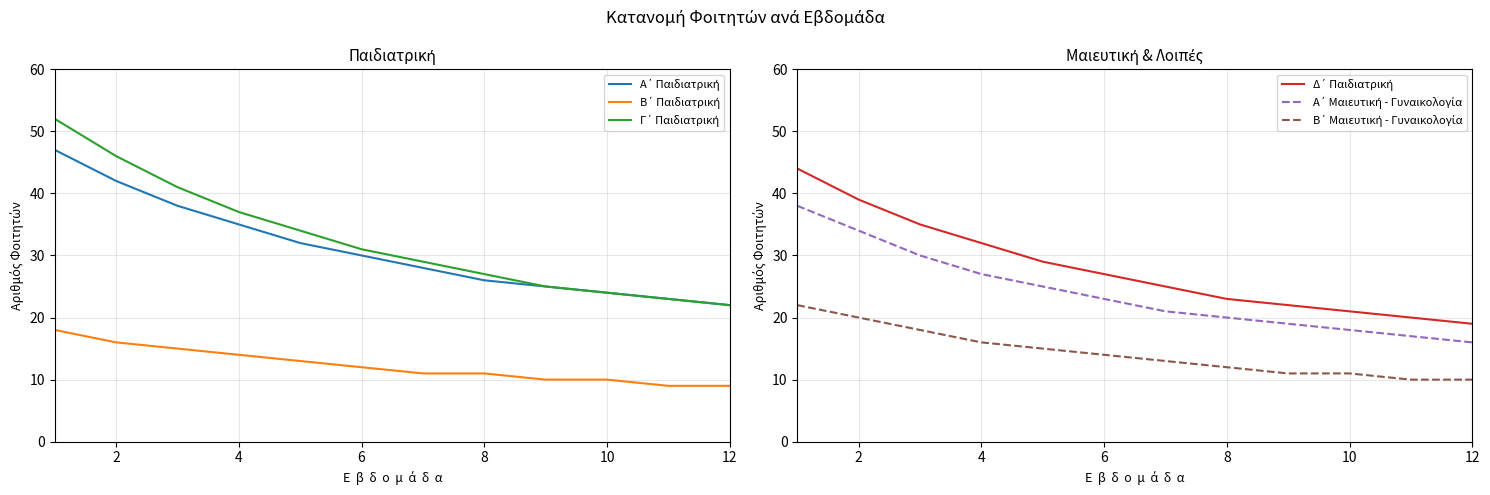

What is the label of the 11th point from the left?

10